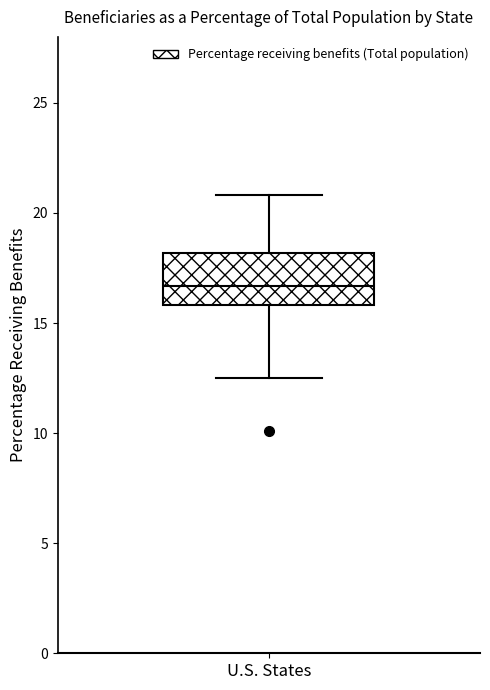

Transcribe this box plot: give where the median line is, the range the box spans, and where the two whiskers end, as read against the y-axis. The values are not printed on the chart, so give them approximately, as read against the axis.

median 16.5, box 16.0 to 18.0, whiskers 12.5 to 21.0